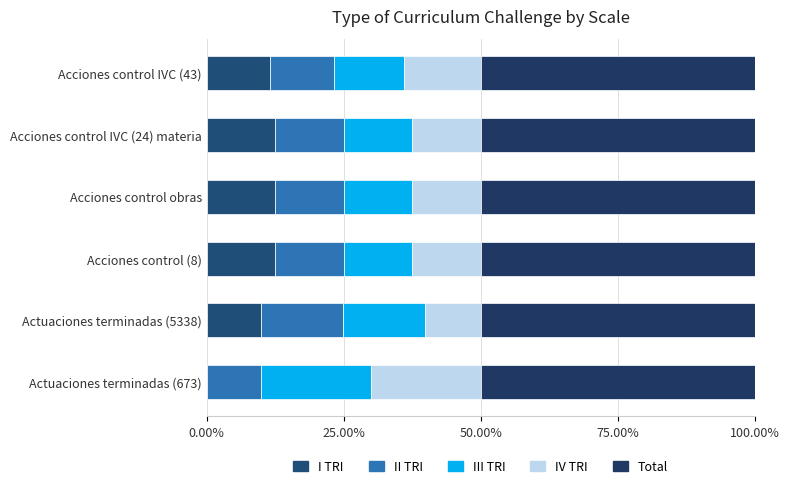

What is the average value of the III TRI series?

0.1